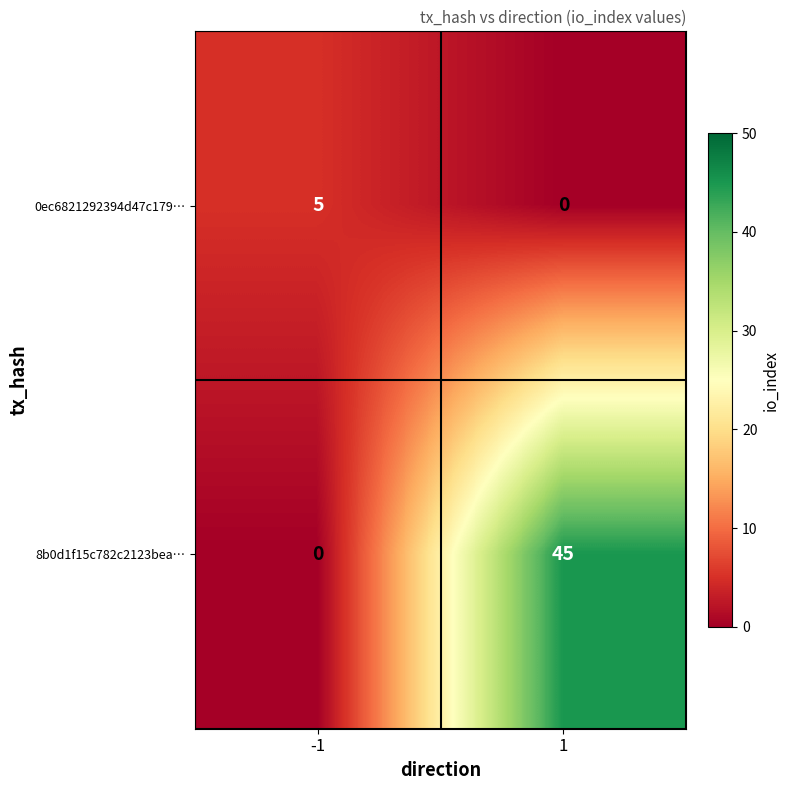

Which series has the largest total across all categories?

8b0d1f15c782c2123bea…